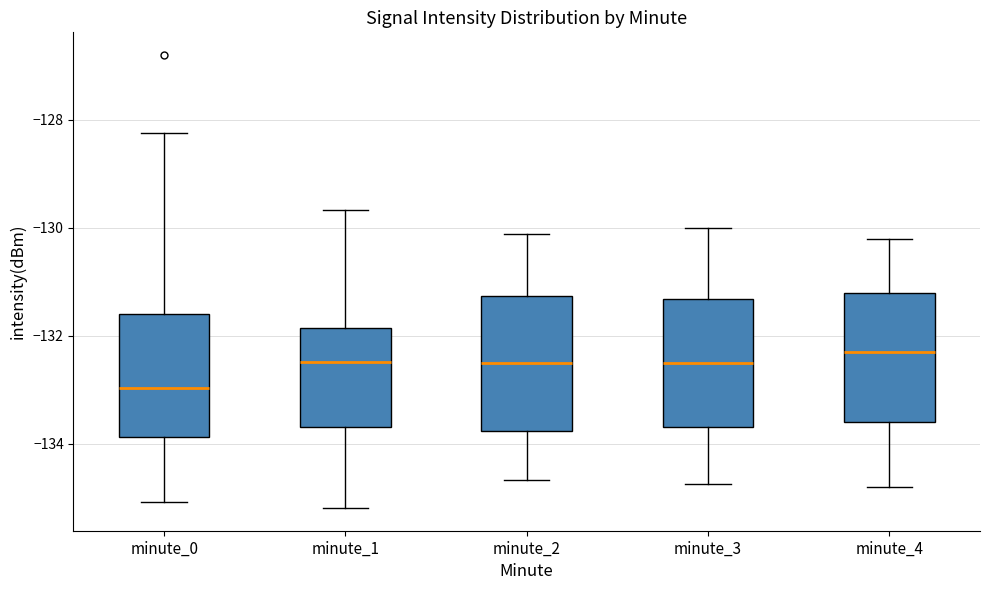

Where does the median line of the box for minute_4 sit on the y-axis? The values are not printed on the chart, so give them approximately, as read against the axis.

-132.2